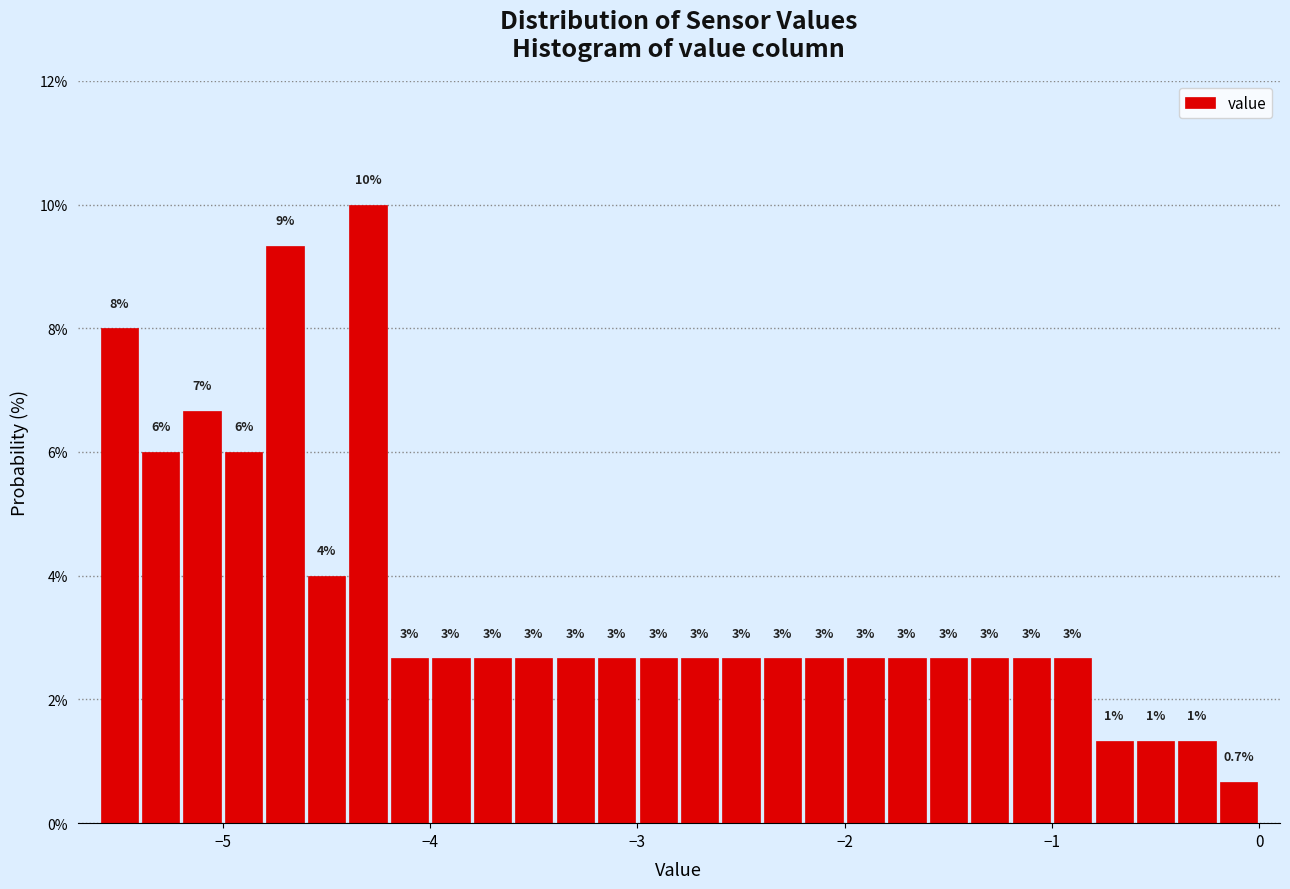

Read against the x-axis, roughly where is the centre of the tallest bar?

-4.3